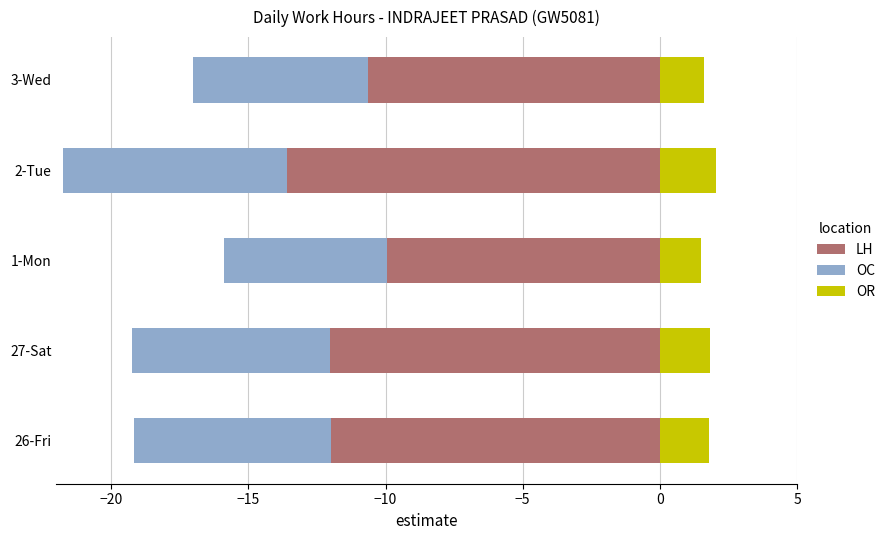

Rank the series at 3-Wed from highest to lowest value.

OR, OC, LH